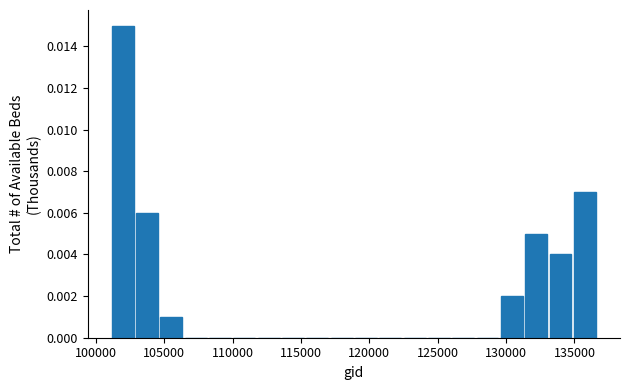

Read against the x-axis, roughly where is the centre of the tallest bar?

102000